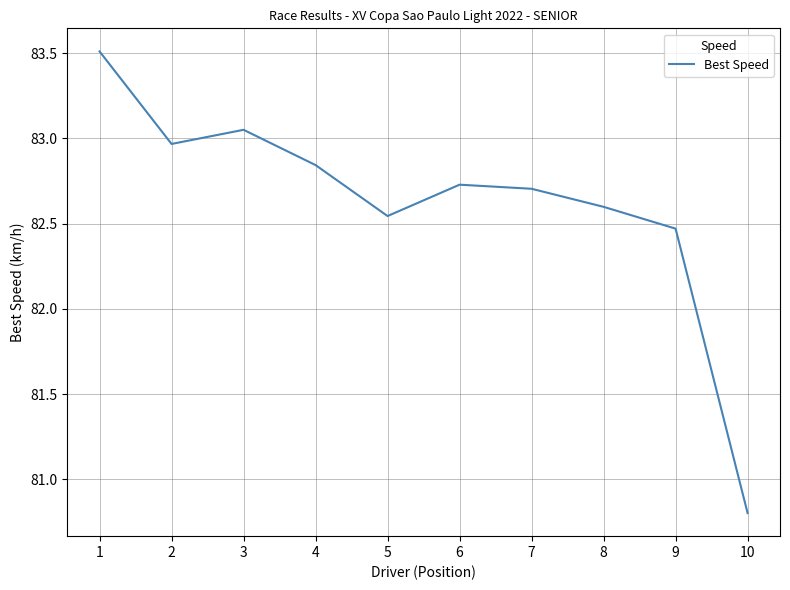

At which category does the chart reach its minimum across all series?

10